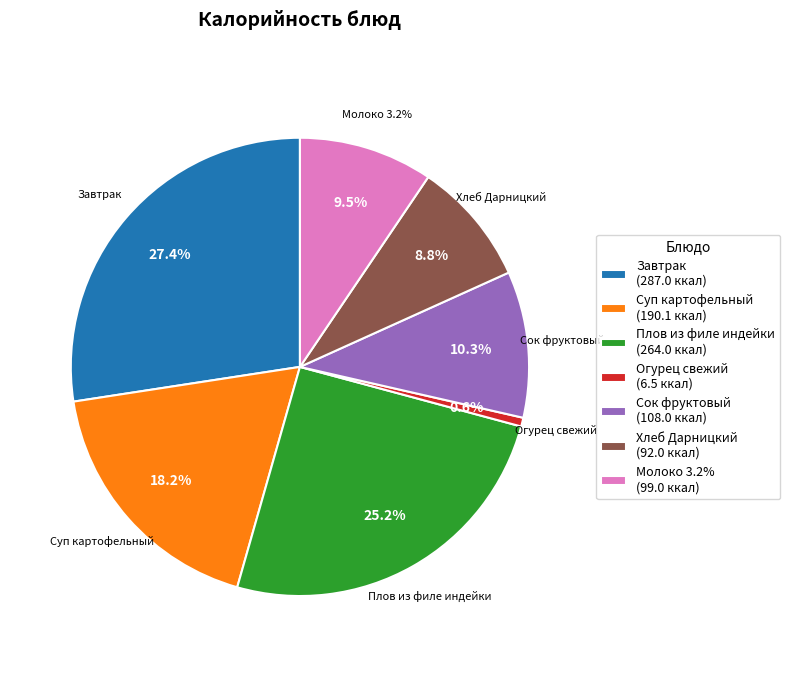

How many slices are in this pie chart?

7